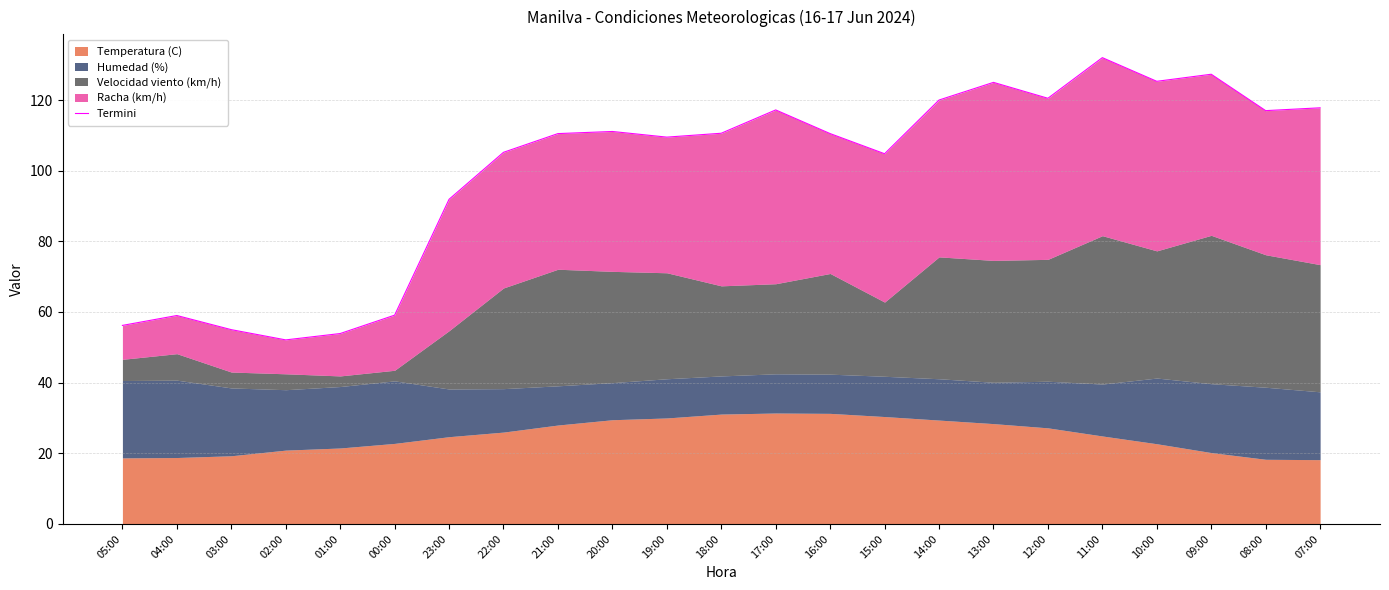

What is the label of the 12th point from the left?

18:00